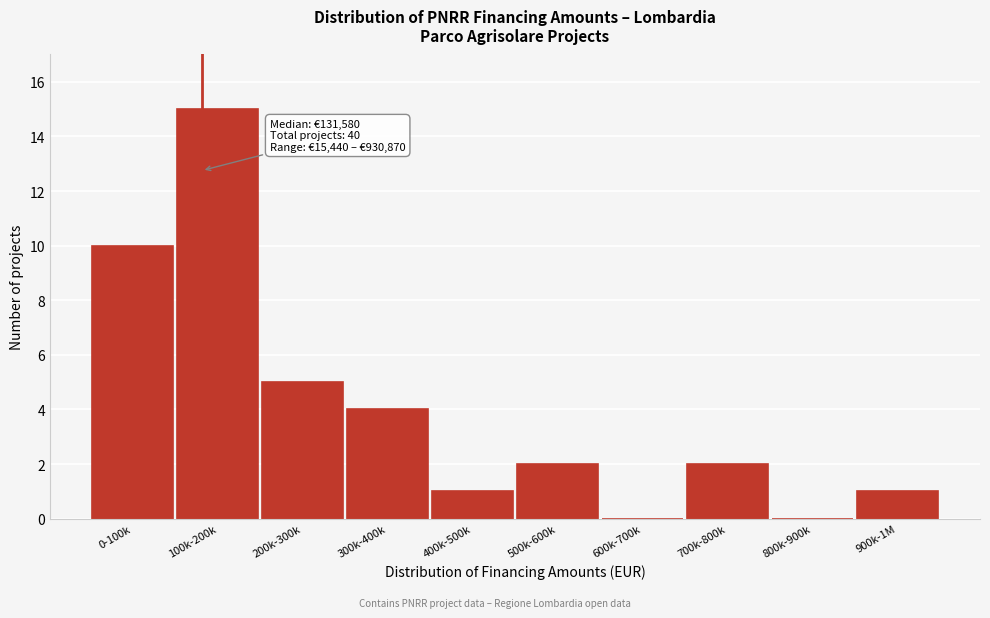

Reading left to right, transcribe all the data shown in this chart.

0-100k=10	100k-200k=15	200k-300k=5	300k-400k=4	400k-500k=1	500k-600k=2	600k-700k=0	700k-800k=2	800k-900k=0	900k-1M=1